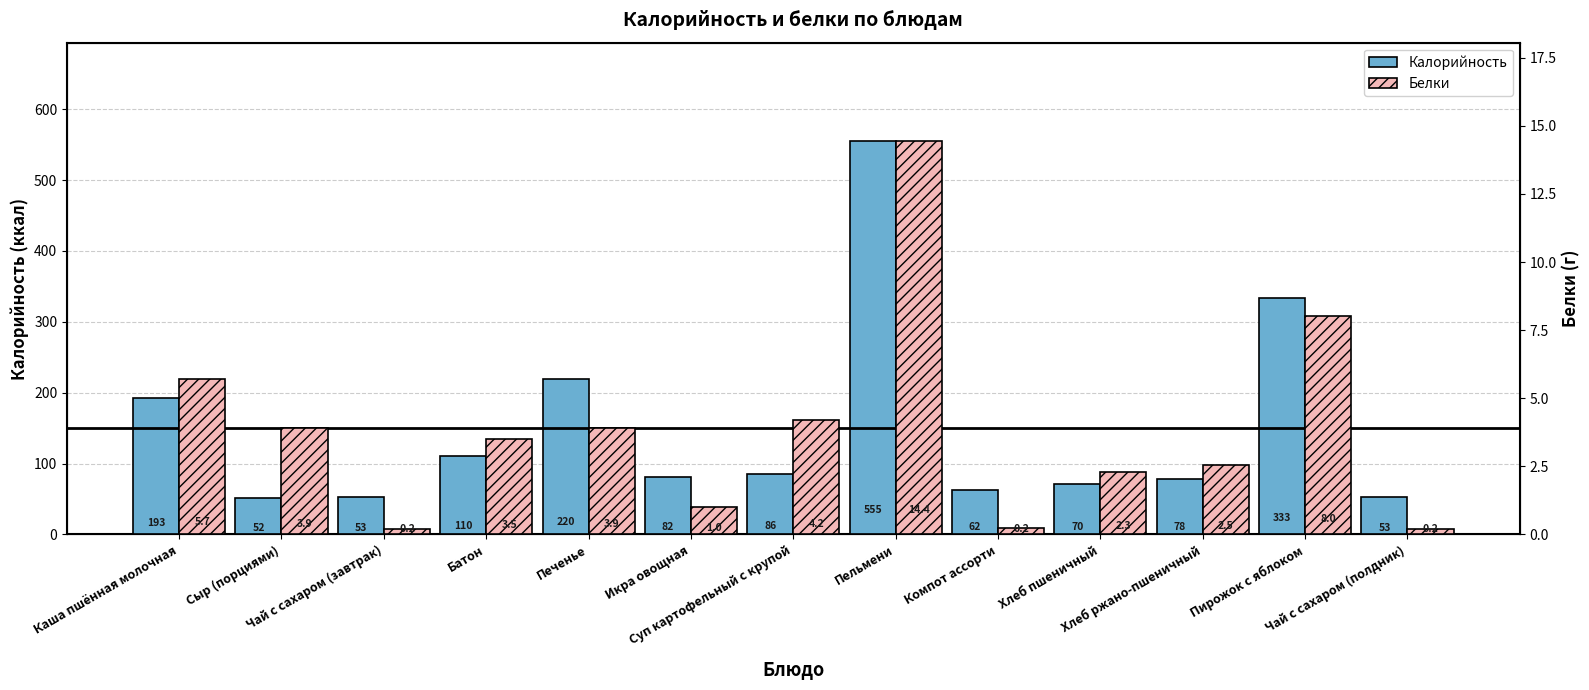

What is the minimum value for Калорийность?

51.6